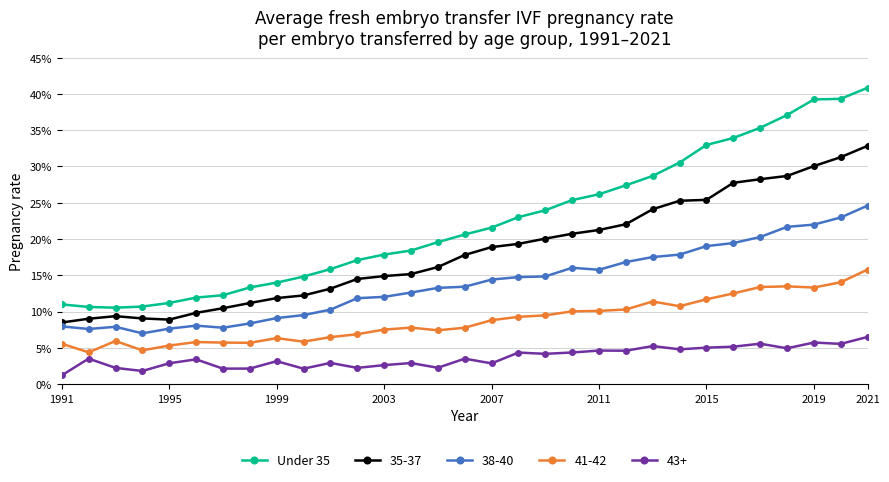

Reading left to right, extract all data points from this chart.

0.1	0.1	0.1	0.1	0.1	0.1	0.1	0.1	0.1	0.1	0.2	0.2	0.2	0.2	0.2	0.2	0.2	0.2	0.2	0.3	0.3	0.3	0.3	0.3	0.3	0.3	0.4	0.4	0.4	0.4	0.4